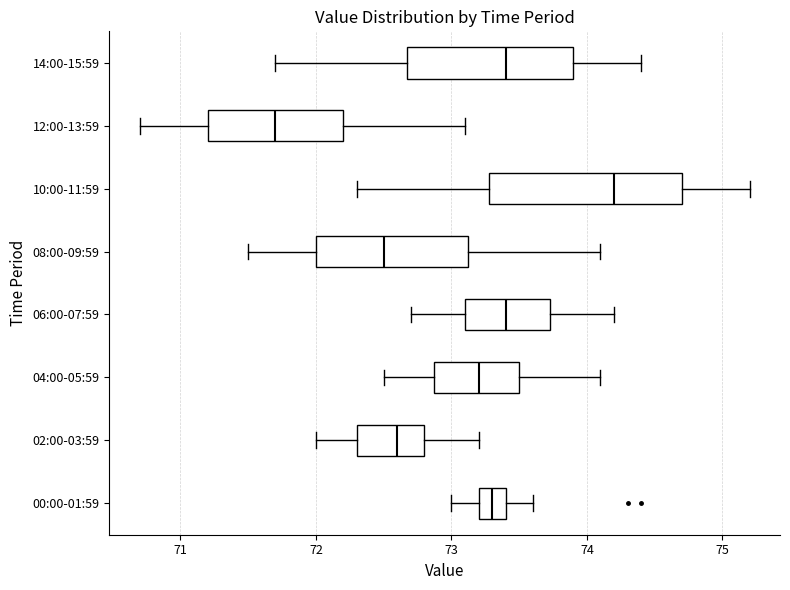

Where does the median line of the box for 06:00-07:59 sit on the x-axis? The values are not printed on the chart, so give them approximately, as read against the axis.

73.4